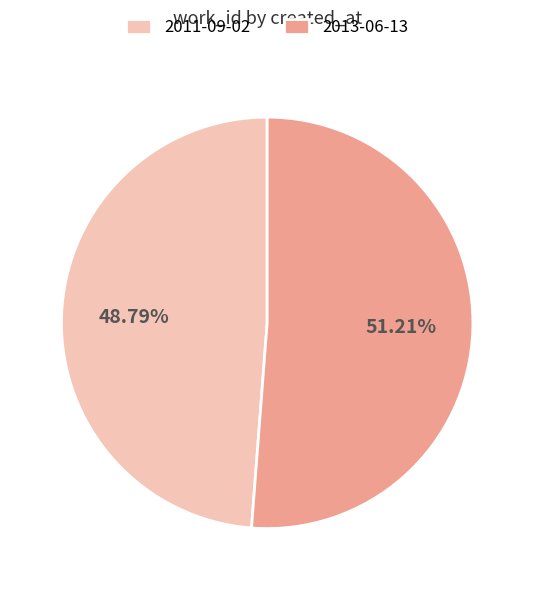

What percentage is NOT represented by 2011-09-02?

51.2%